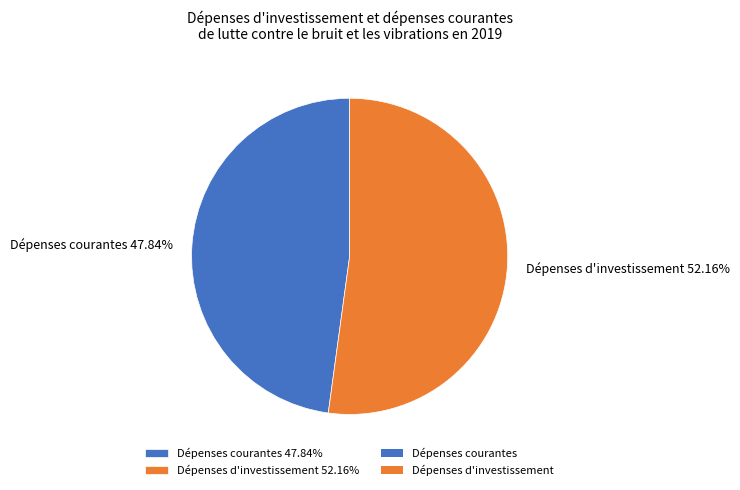

Does Dépenses d'investissement account for over 50% of the chart?

Yes